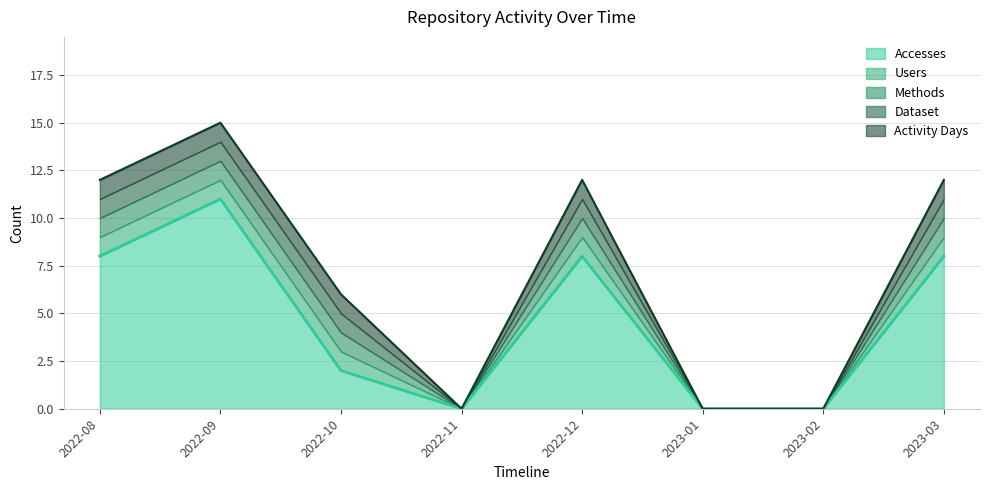

At which category does Dataset reach its first local peak?

2022-12